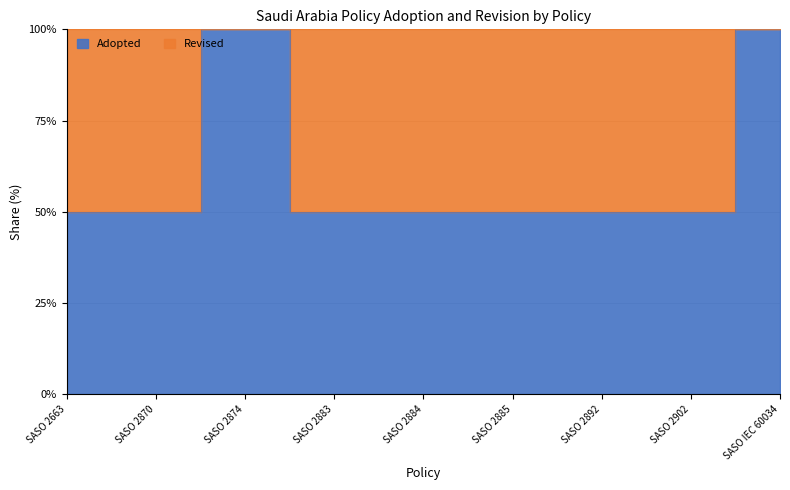

Reading left to right, list all the values displayed in this chart.

SASO 2663=50	SASO 2870=50	SASO 2874=100	SASO 2883=50	SASO 2884=50	SASO 2885=50	SASO 2892=50	SASO 2902=50	SASO IEC 60034=100